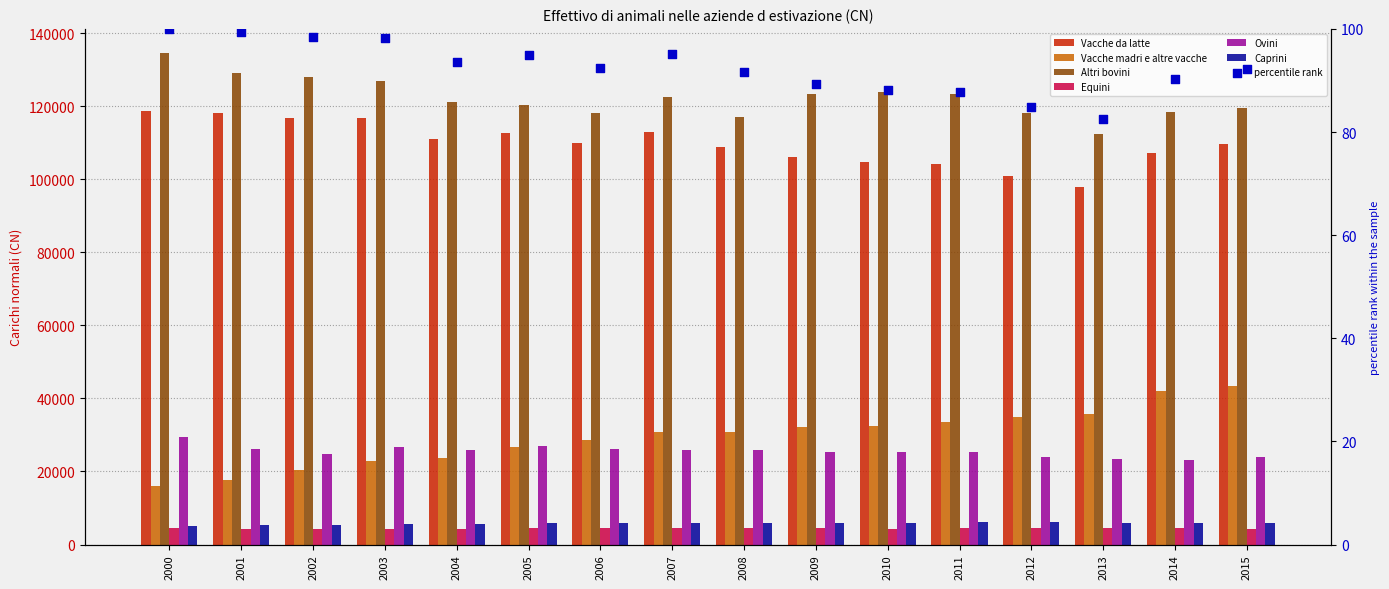

At how many categories does at least one series exceed 100476?

16